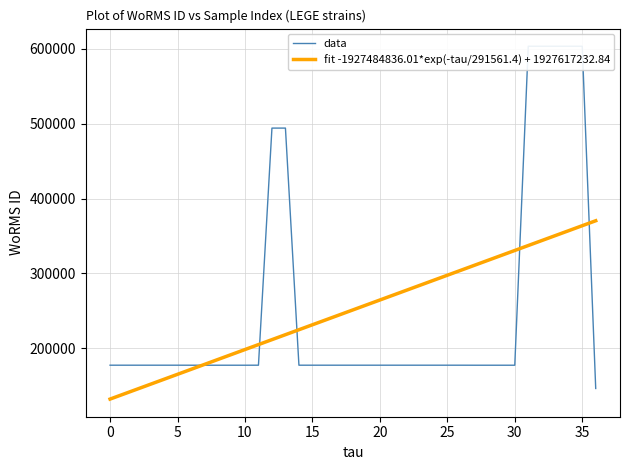

How many categories are shown in the chart?

37